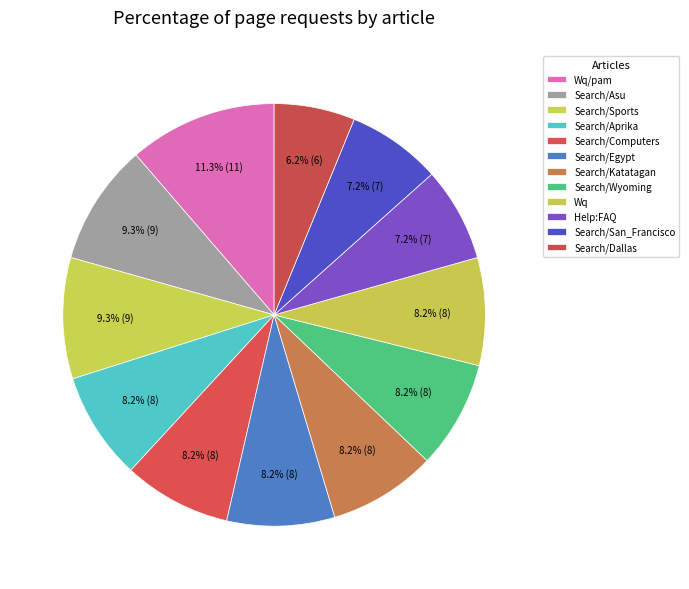

How many slices are in this pie chart?

12